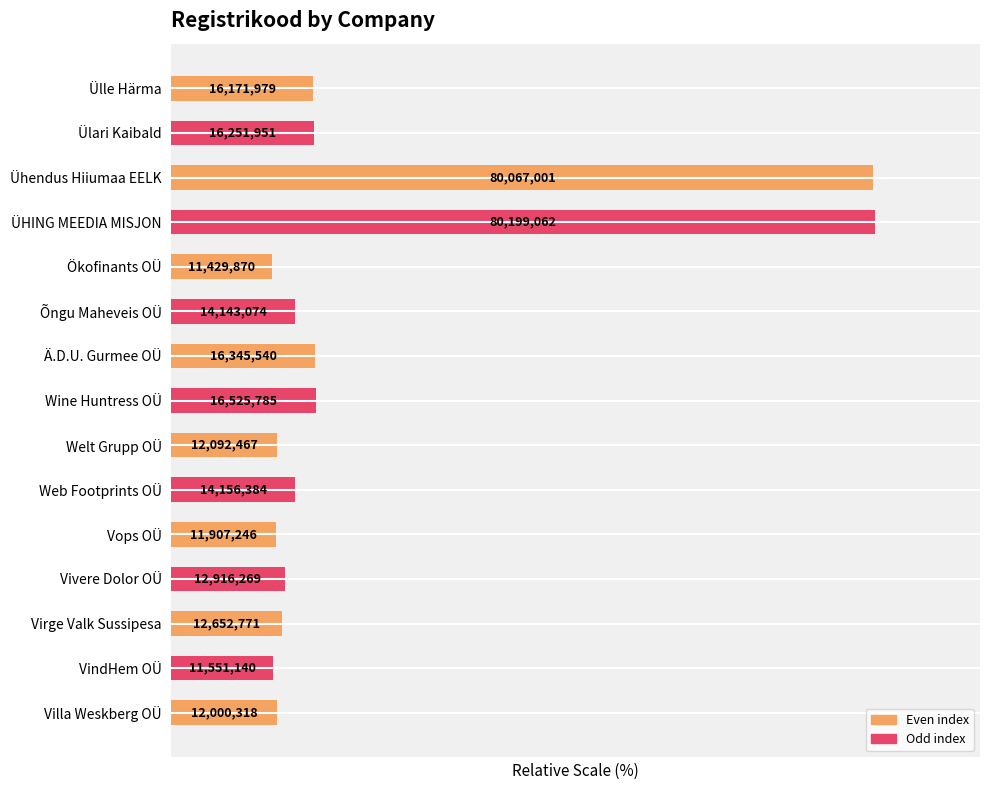

Rank the categories by value from highest to lowest.

ÜHING MEEDIA MISJON, Ühendus Hiiumaa EELK, Wine Huntress OÜ, Ä.D.U. Gurmee OÜ, Ülari Kaibald, Ülle Härma, Web Footprints OÜ, Õngu Maheveis OÜ, Vivere Dolor OÜ, Virge Valk Sussipesa, Welt Grupp OÜ, Villa Weskberg OÜ, Vops OÜ, VindHem OÜ, Ökofinants OÜ